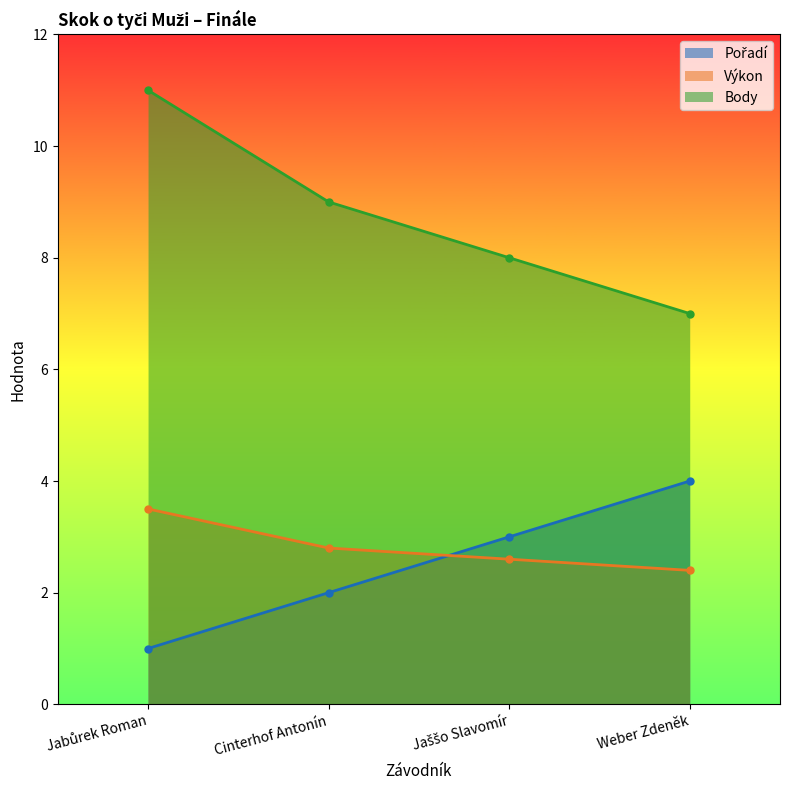

Count the number of categories in the chart.

4